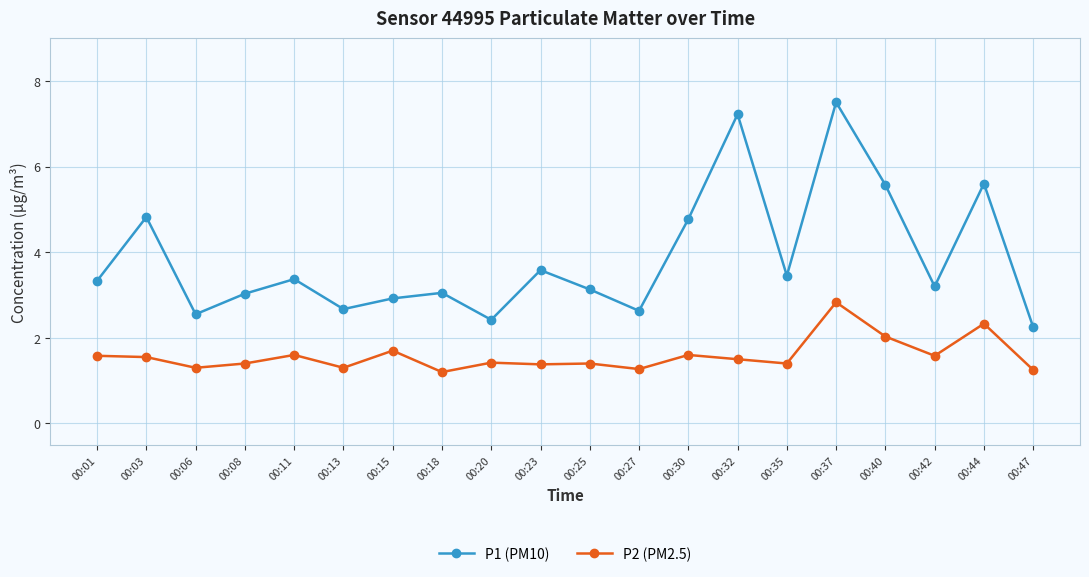

At 00:03, list the series in order from smallest to largest.

P2 (PM2.5), P1 (PM10)